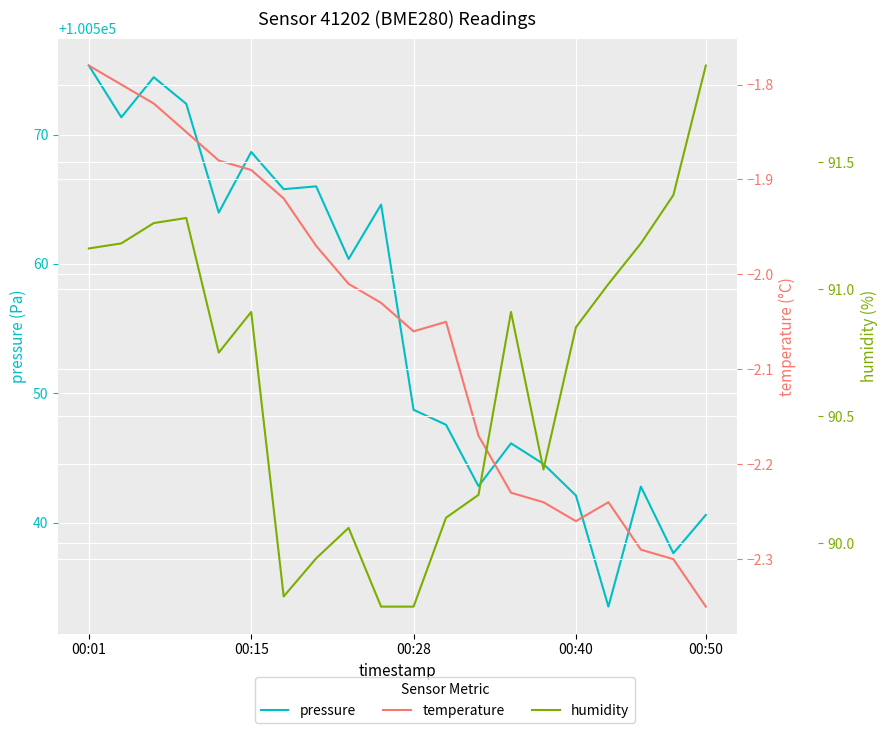

What is the greatest value displayed?

100575.3